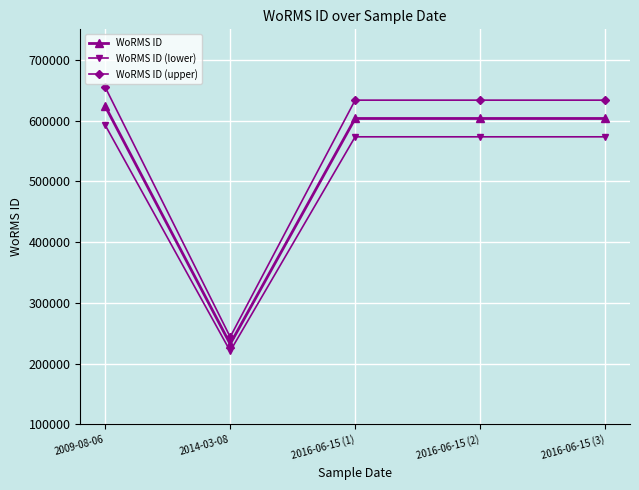

How many values in the WoRMS ID (upper) series exceed 633500?

4